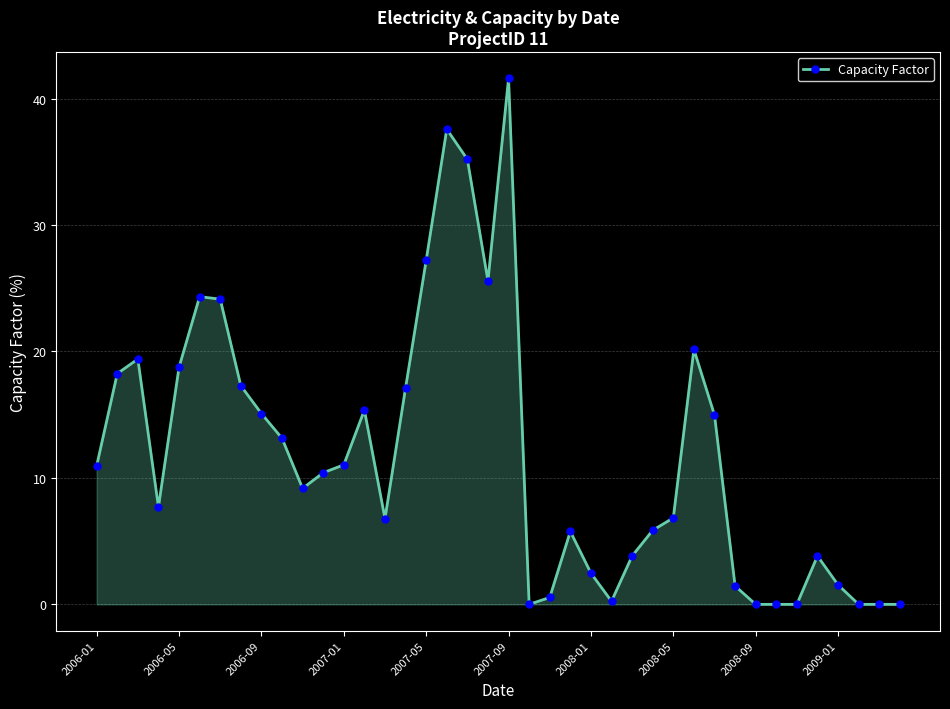

What is the greatest value displayed?

41.6